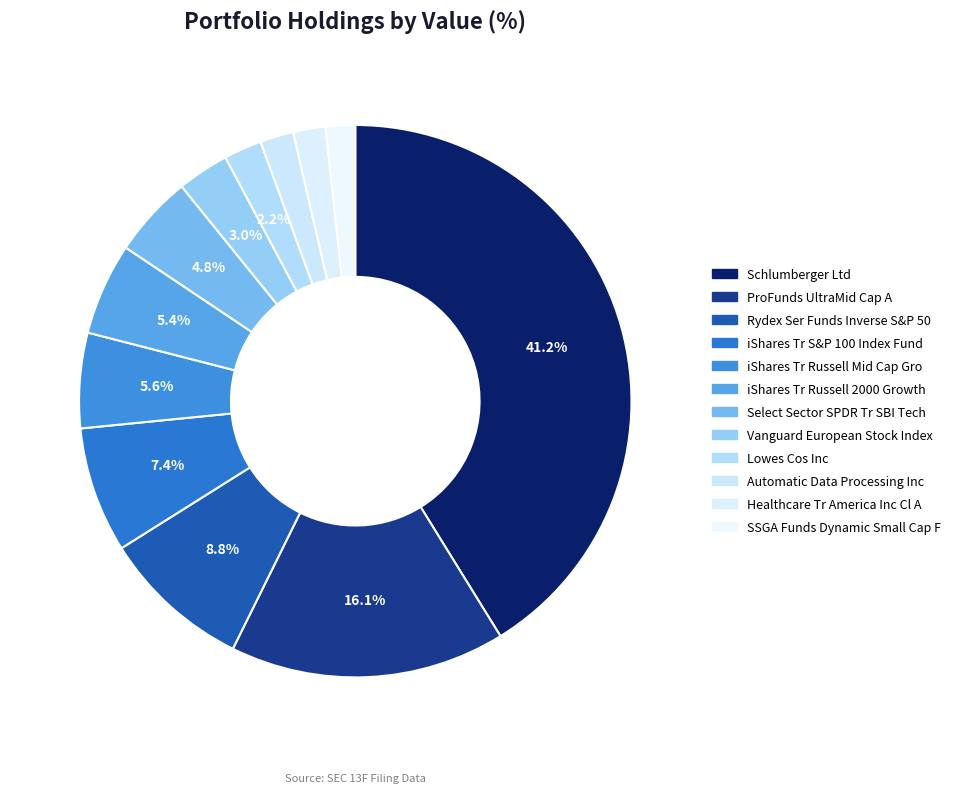

How many slices are in this pie chart?

12